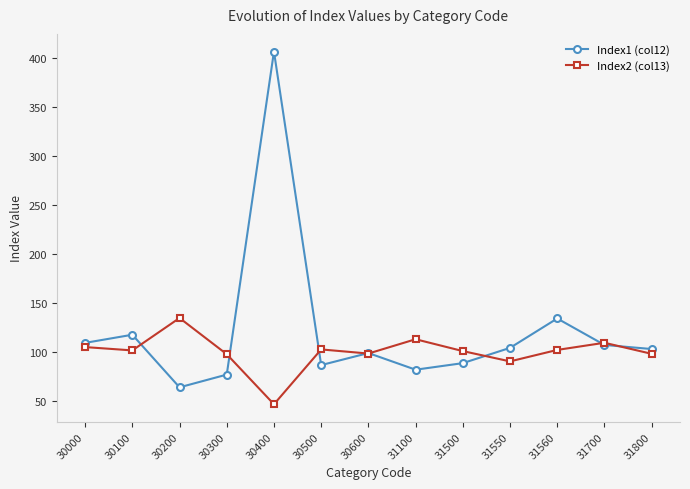

What is the maximum value shown in the chart?

406.7